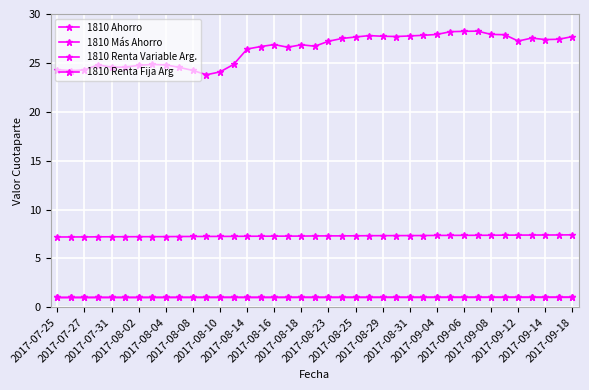

Reading left to right, transcribe all the data shown in this chart.

1810 Ahorro: 7.2	7.2	7.2	7.2	7.2	7.2	7.2	7.2	7.2	7.2	7.2	7.2	7.2	7.3	7.3	7.3	7.3	7.3	7.3	7.3	7.3	7.3	7.3	7.3	7.3	7.3	7.3	7.3	7.3	7.4	7.4	7.4	7.4	7.4	7.4	7.4	7.4	7.4	7.4
1810 Más Ahorro: 1.0	1.0	1.0	1.0	1.0	1.0	1.0	1.0	1.0	1.0	1.0	1.0	1.0	1.0	1.0	1.0	1.0	1.0	1.0	1.0	1.0	1.0	1.0	1.0	1.0	1.0	1.0	1.0	1.0	1.0	1.0	1.0	1.0	1.0	1.0	1.0	1.0	1.0	1.0
1810 Renta Variable Arg.: 24.3	24.2	24.3	24.8	24.6	24.6	24.7	24.8	24.8	24.5	24.2	23.8	24.1	24.8	26.4	26.7	26.9	26.6	26.9	26.7	27.2	27.5	27.6	27.8	27.7	27.7	27.8	27.8	27.9	28.2	28.2	28.2	27.9	27.9	27.2	27.5	27.4	27.4	27.7
1810 Renta Fija Arg: 1.0	1.0	1.0	1.0	1.0	1.0	1.0	1.0	1.0	1.0	1.0	1.0	1.0	1.0	1.0	1.0	1.0	1.0	1.0	1.0	1.0	1.0	1.0	1.0	1.0	1.0	1.0	1.0	1.0	1.0	1.0	1.0	1.0	1.0	1.0	1.0	1.0	1.0	1.0